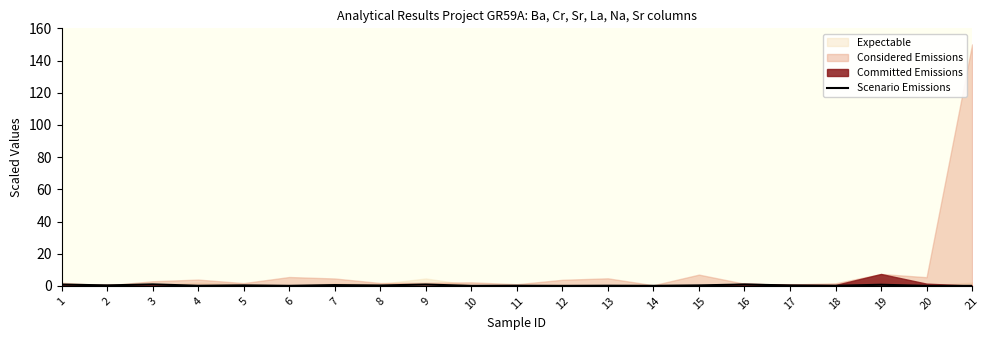

The Scenario Emissions series shows 0.3 at 8. True or false?

True